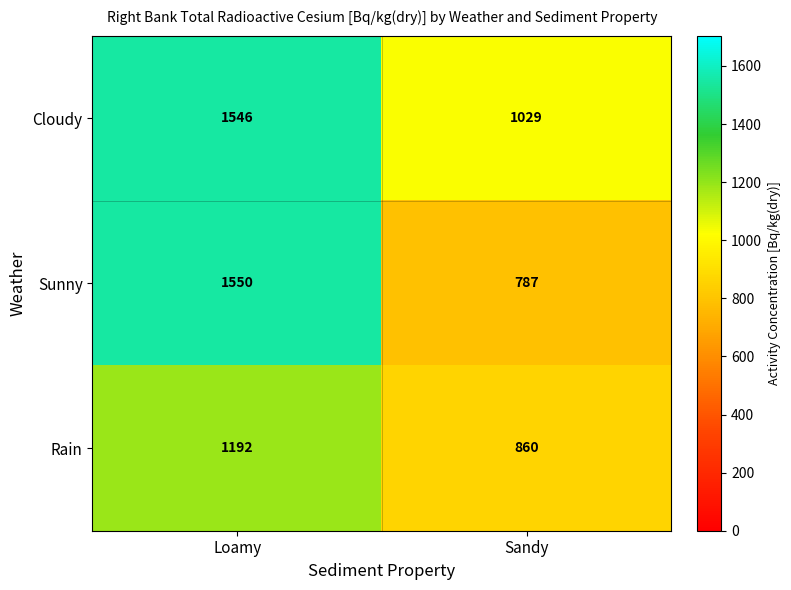

What value does the Rain series have at Loamy?

1192